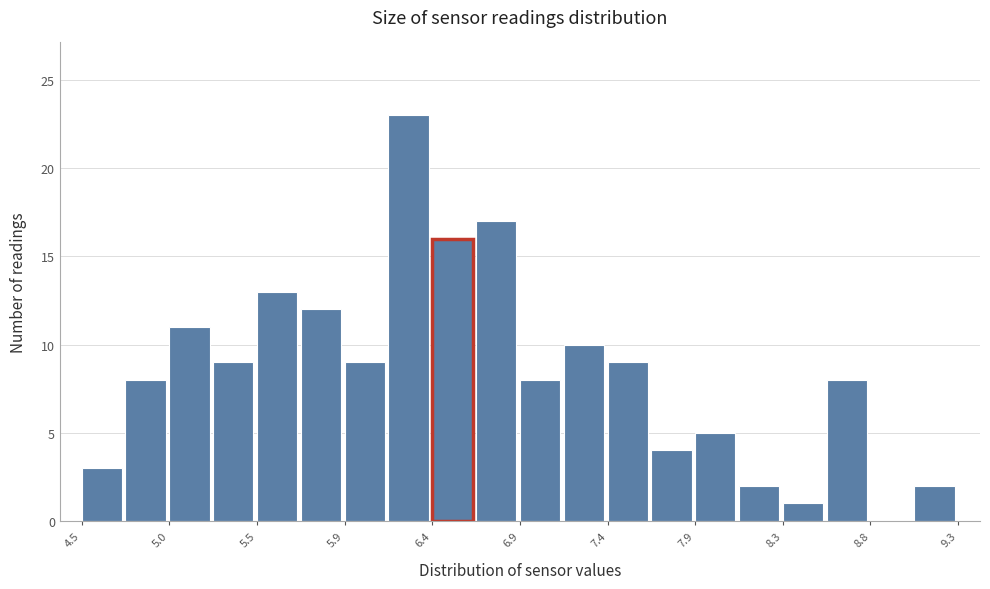

What is the height of the bar covering 7.38 to 7.62 on the x-axis? Neither the bar edges nor the heights are printed on the chart, so give them approximately, as read against the axes.

9